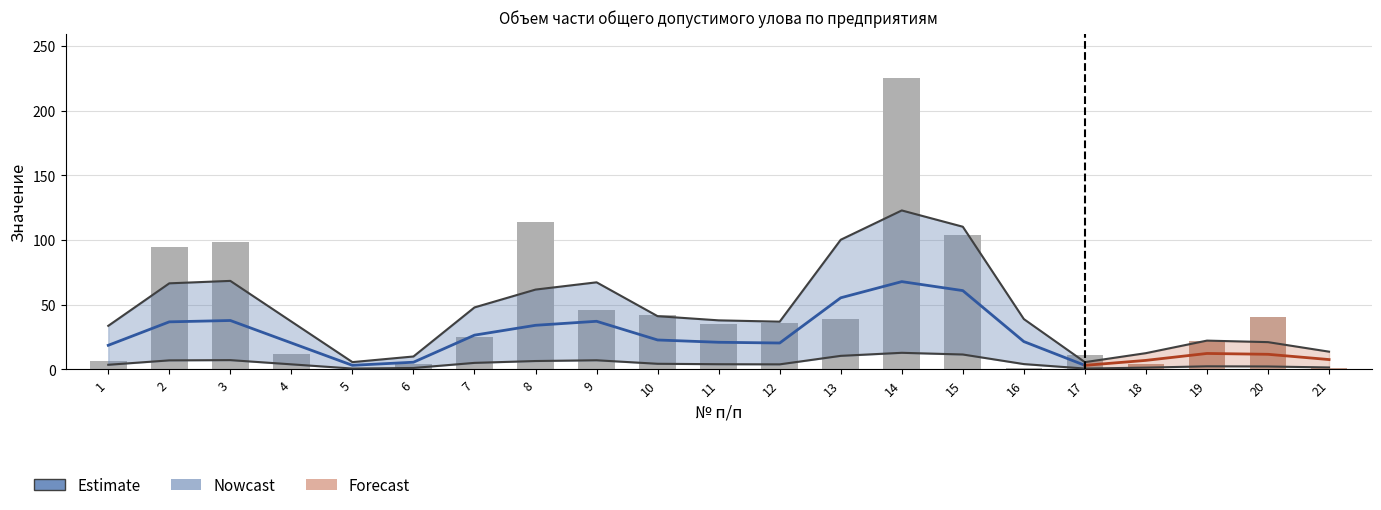

How many data points are less than 35?

10